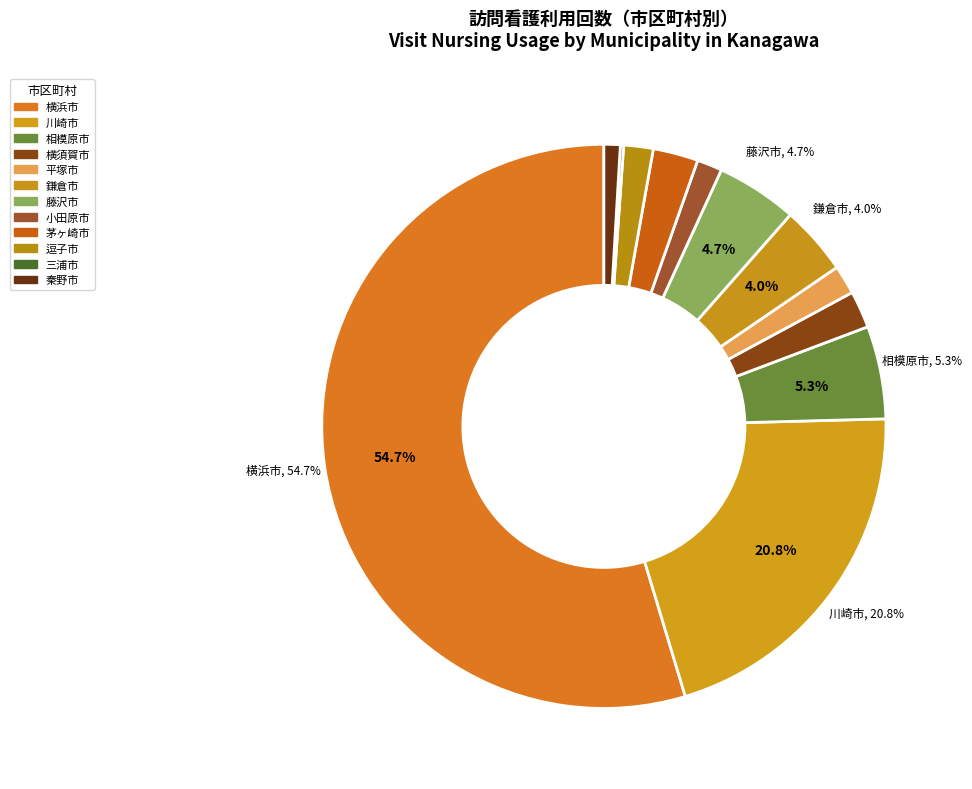

Count the number of slices in the pie.

12